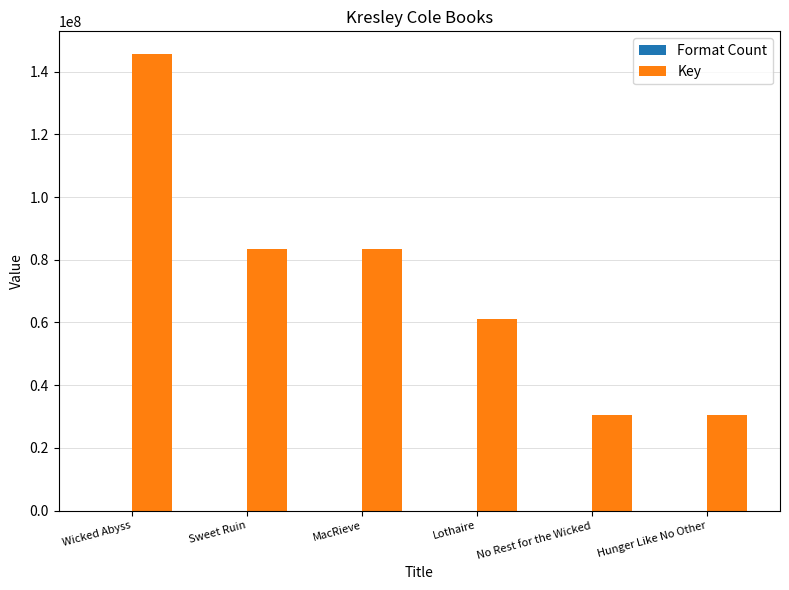

Where does the Key series first go above 83552457?

Wicked Abyss